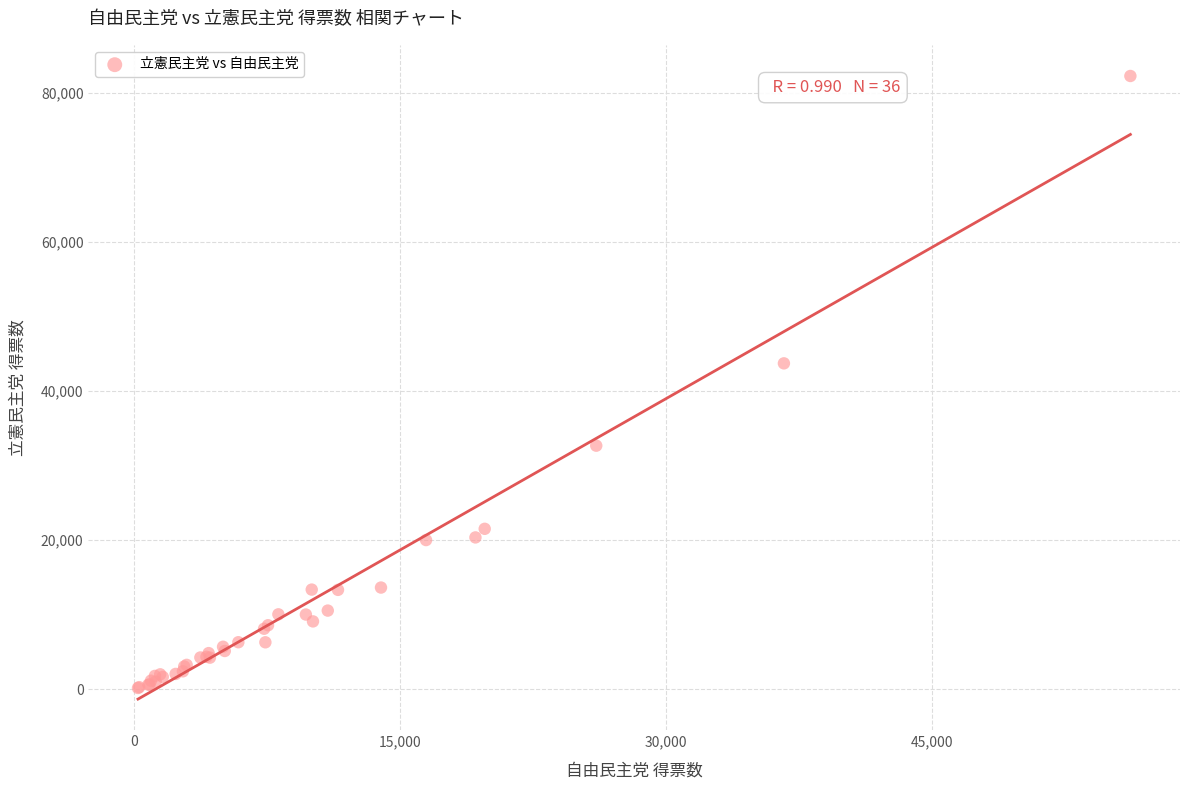

What Y value in the scatter plot is closest to 41210?

43712